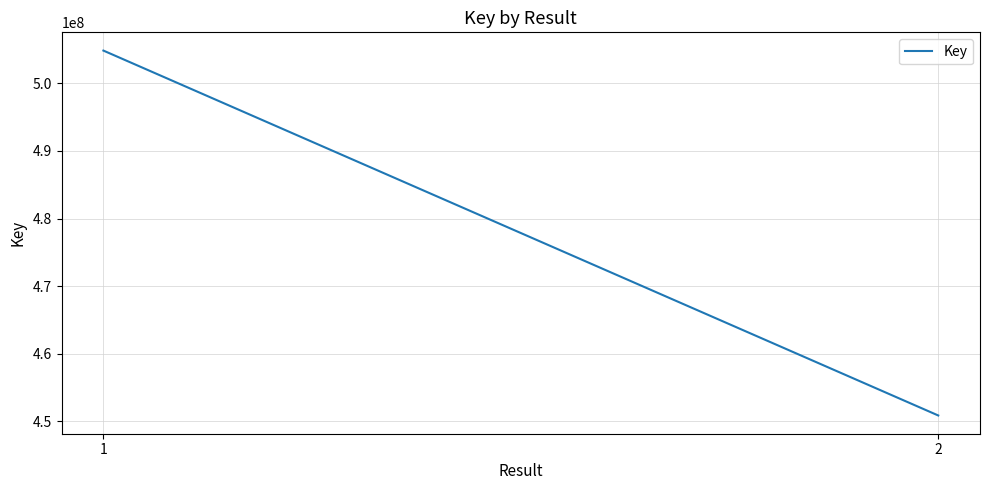

What is the smallest value displayed?

450875160